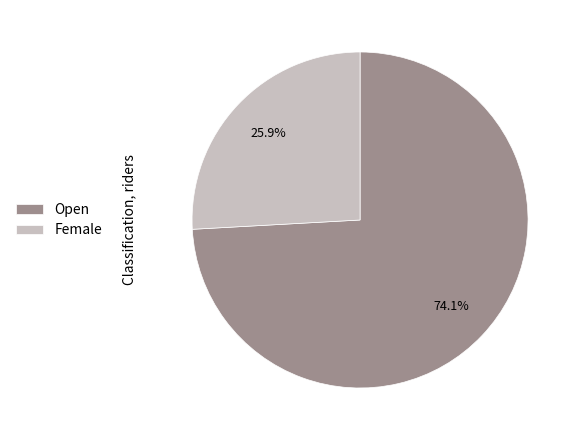

To the nearest percent, what portion does Female represent?

26%